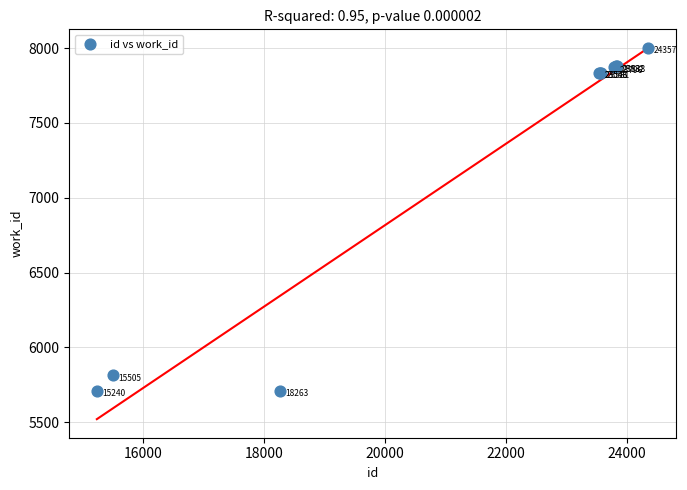

What Y value in the scatter plot is closest to 6856?

7835